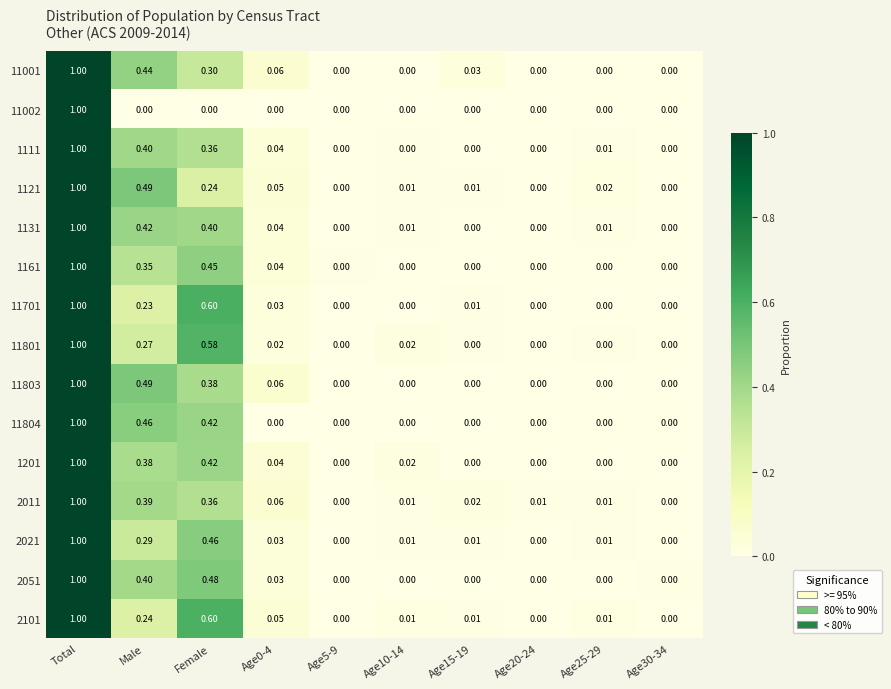

At which category is the sum across all series the highest?

Total